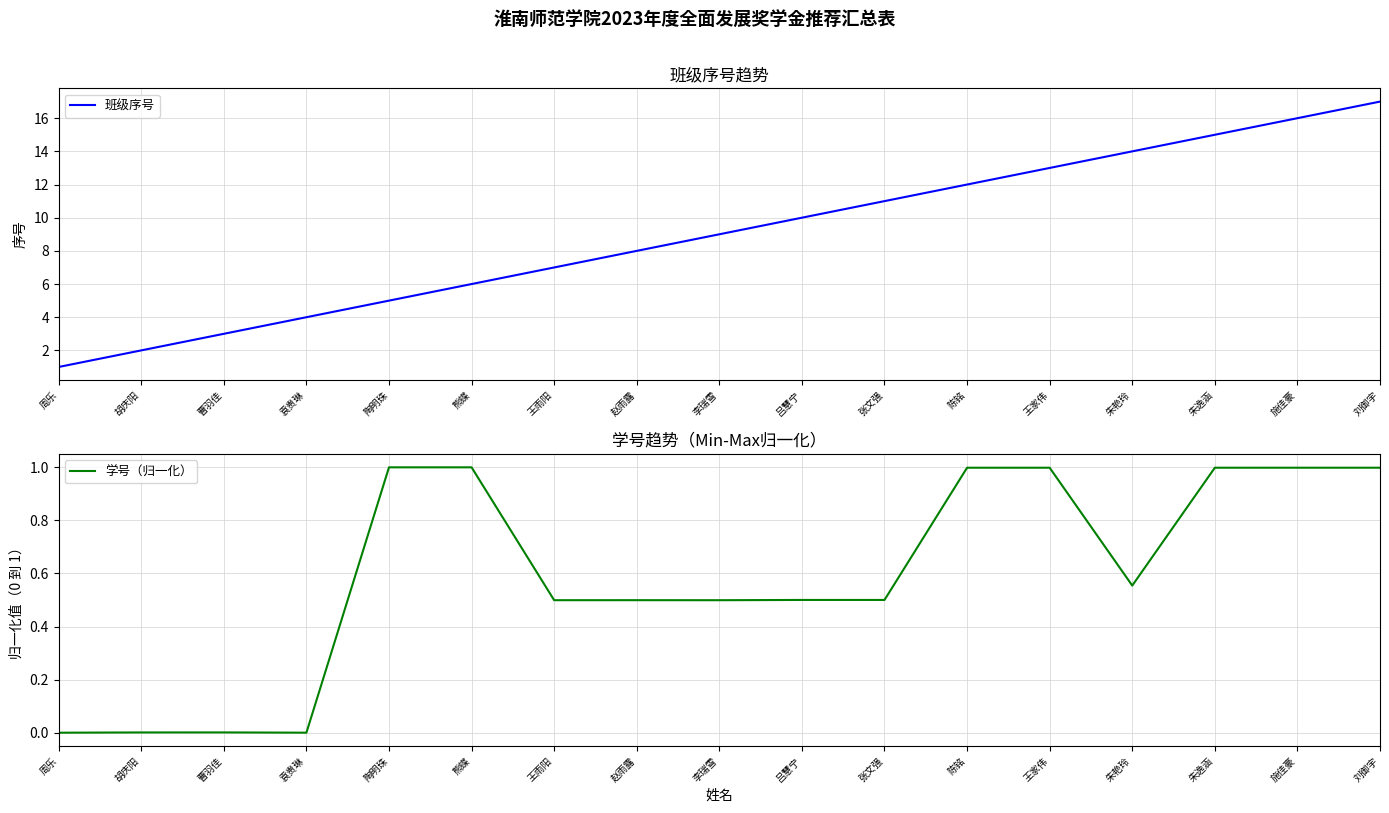

Read the 学号（归一化） value at 王雨阳.

0.5